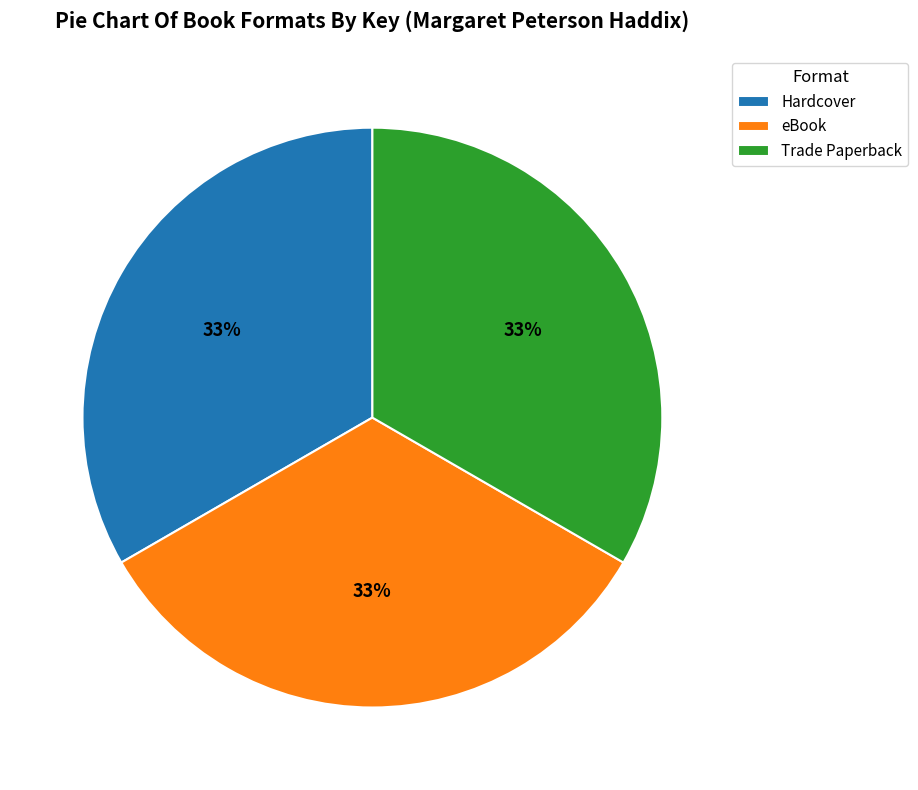

To the nearest percent, what percentage of the pie is Trade Paperback?

33%